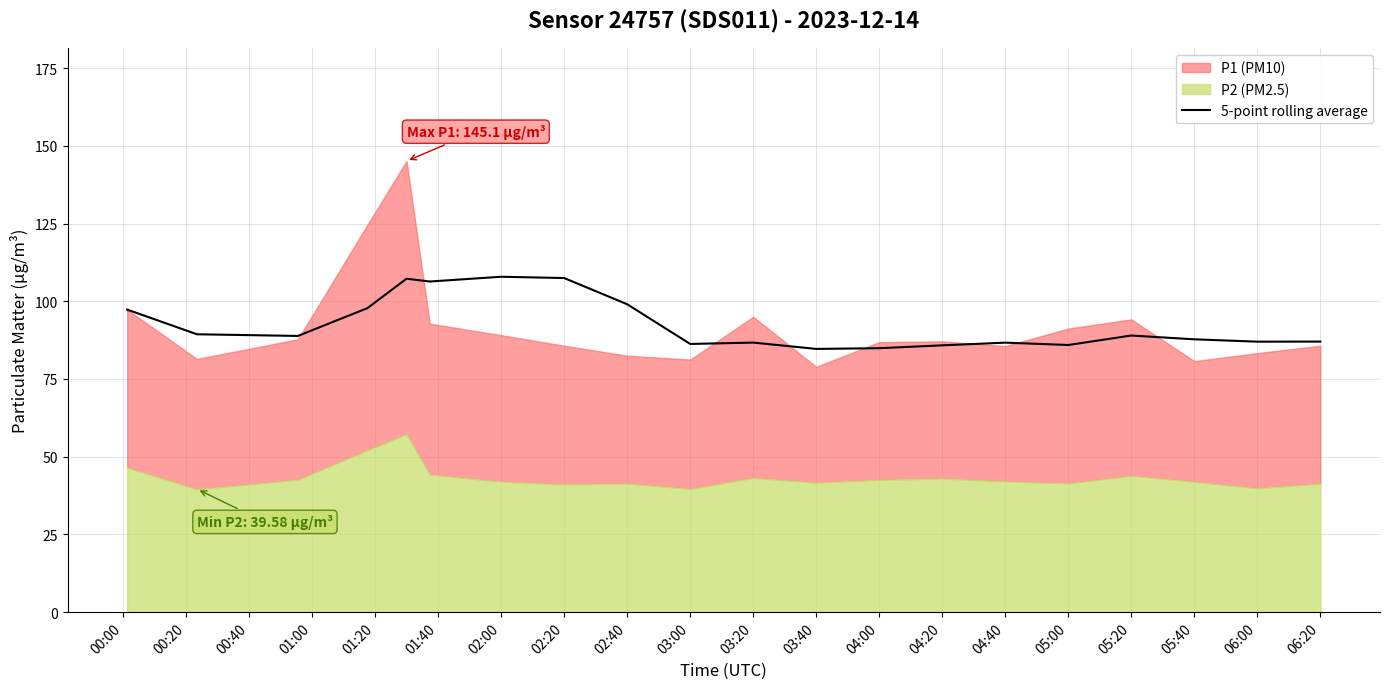

The 5-point rolling average series shows 99.0 at 02:40. True or false?

True